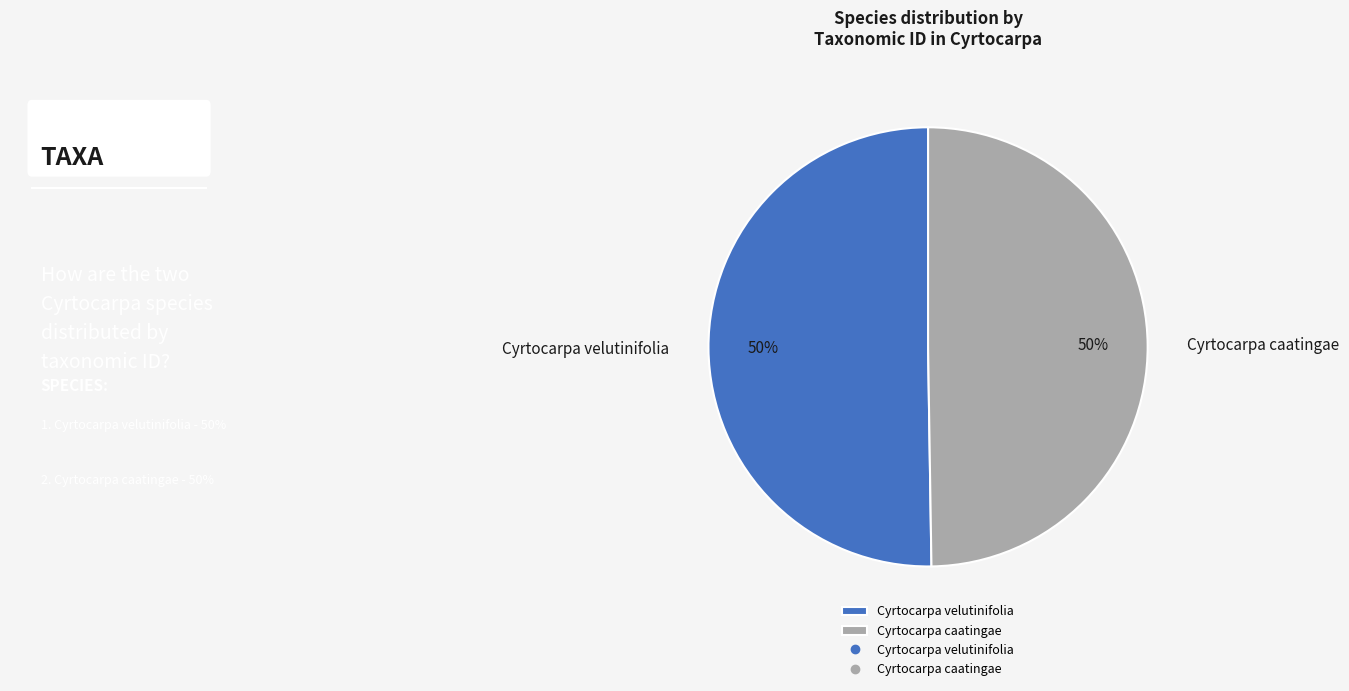

What is the ratio of the value at Cyrtocarpa velutinifolia to the value at Cyrtocarpa caatingae?

1.0